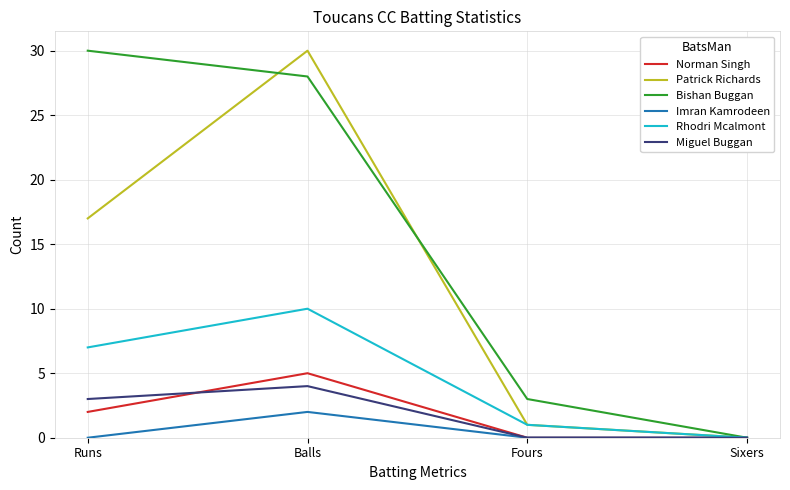

At which label does Norman Singh reach its peak?

Balls